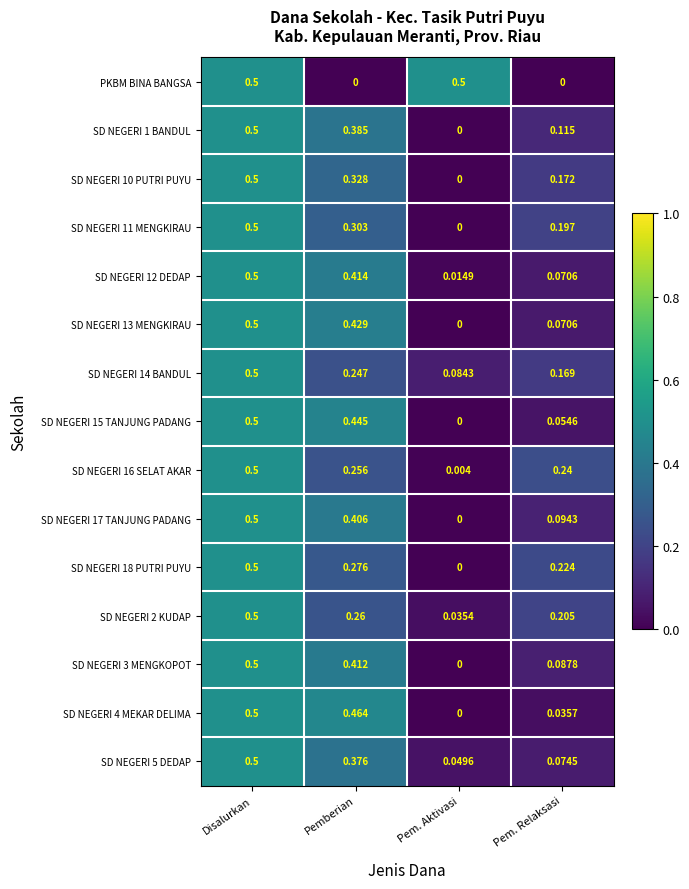

At how many categories does at least one series exceed 0?

4